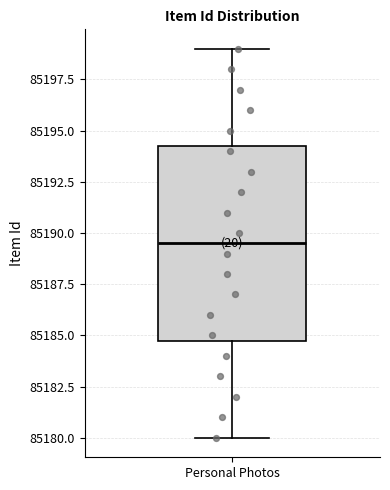

Transcribe this box plot: give where the median line is, the range the box spans, and where the two whiskers end, as read against the y-axis. The values are not printed on the chart, so give them approximately, as read against the axis.

median 85189.5, box 85185.0 to 85194.5, whiskers 85180.0 to 85199.0